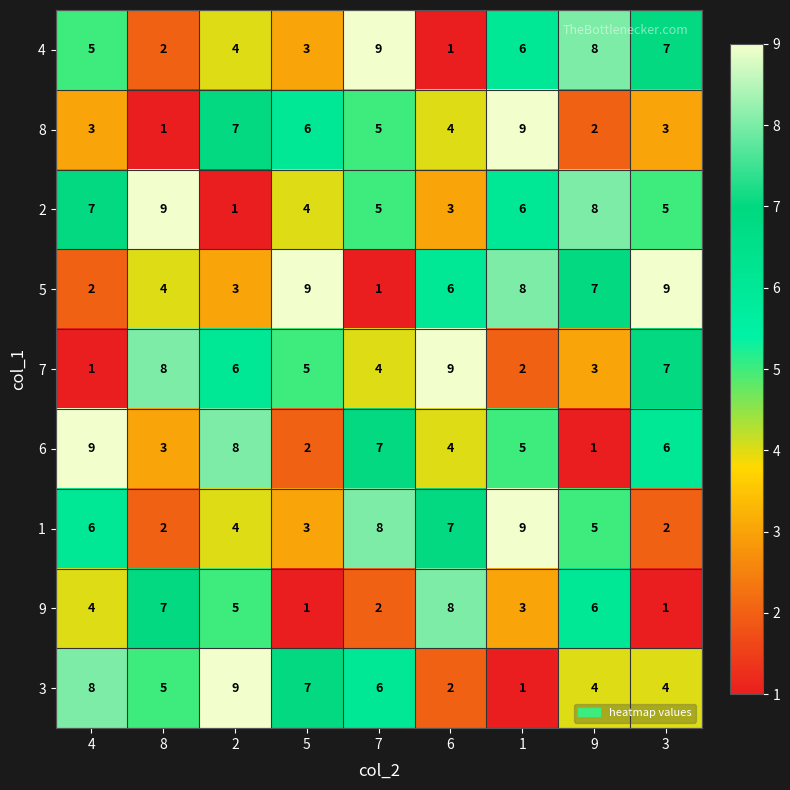

At which label does 9 reach its peak?

6